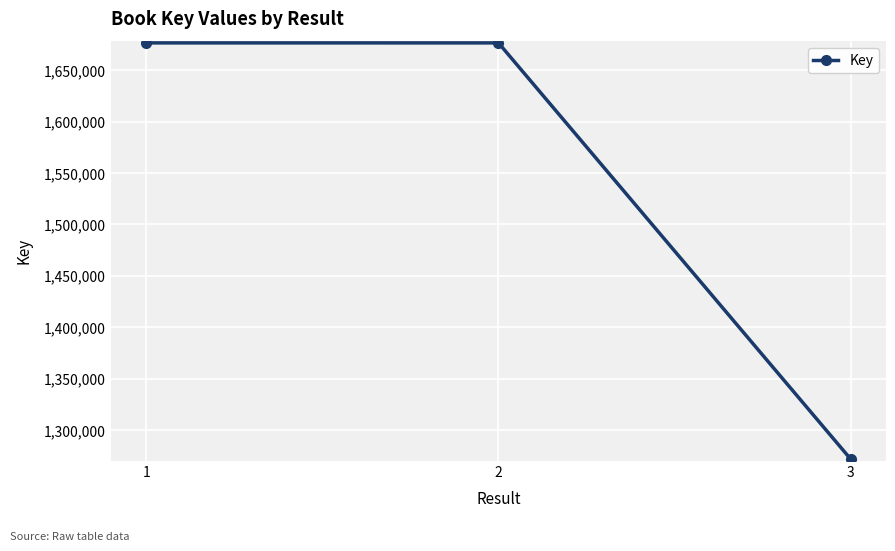

Count the number of data series in this chart.

1